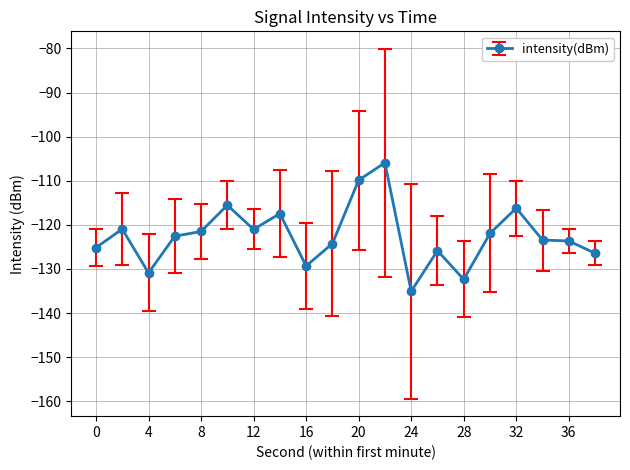

What is the value of the 3rd point from the left?

-130.9